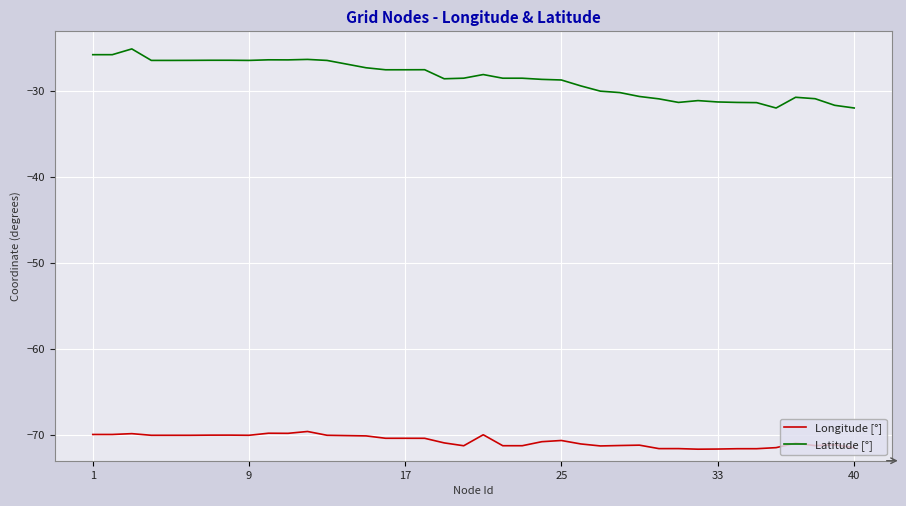

Which series has the largest total across all categories?

Latitude [°]